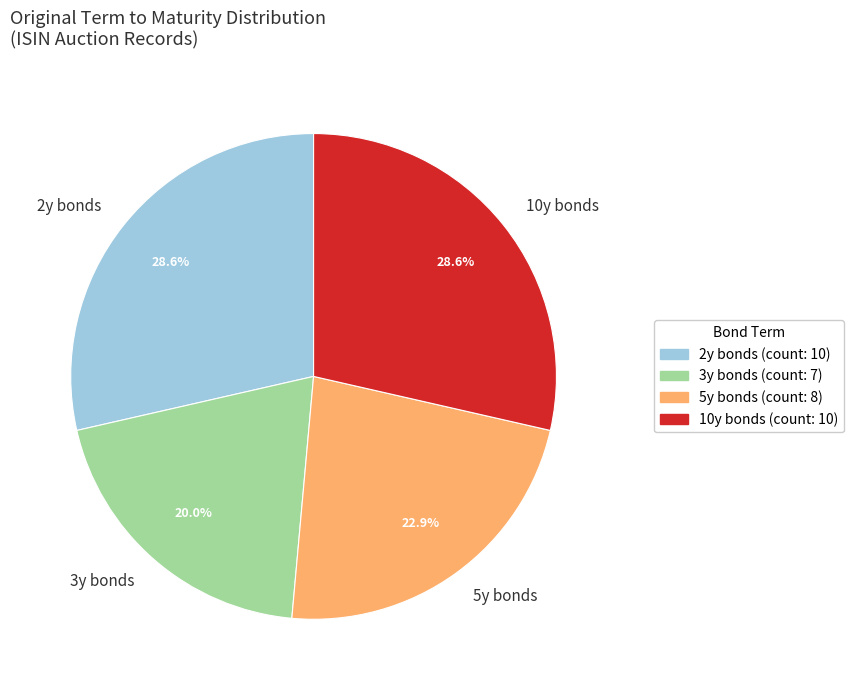

Which category has the smallest portion of the pie?

3y bonds